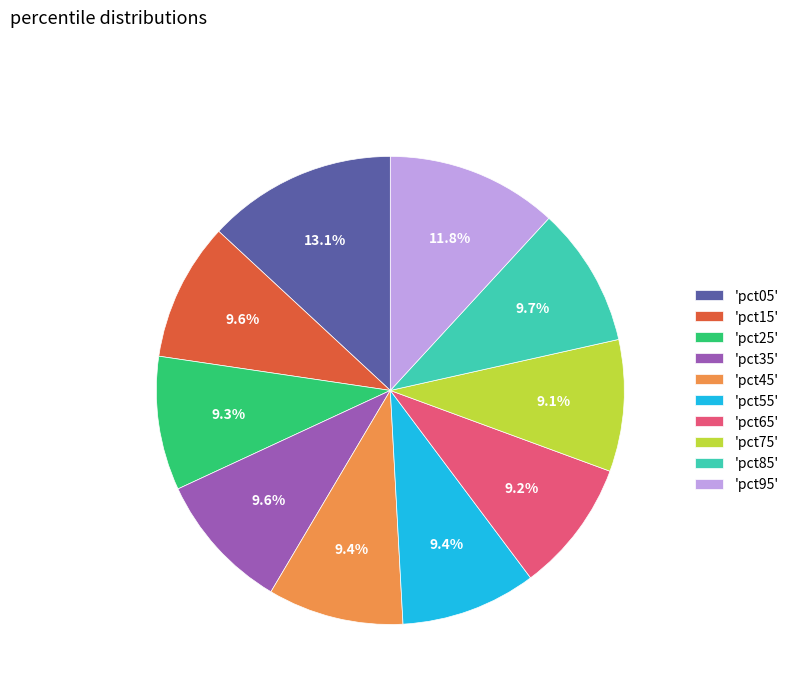

Which slice is the largest?

'pct05'